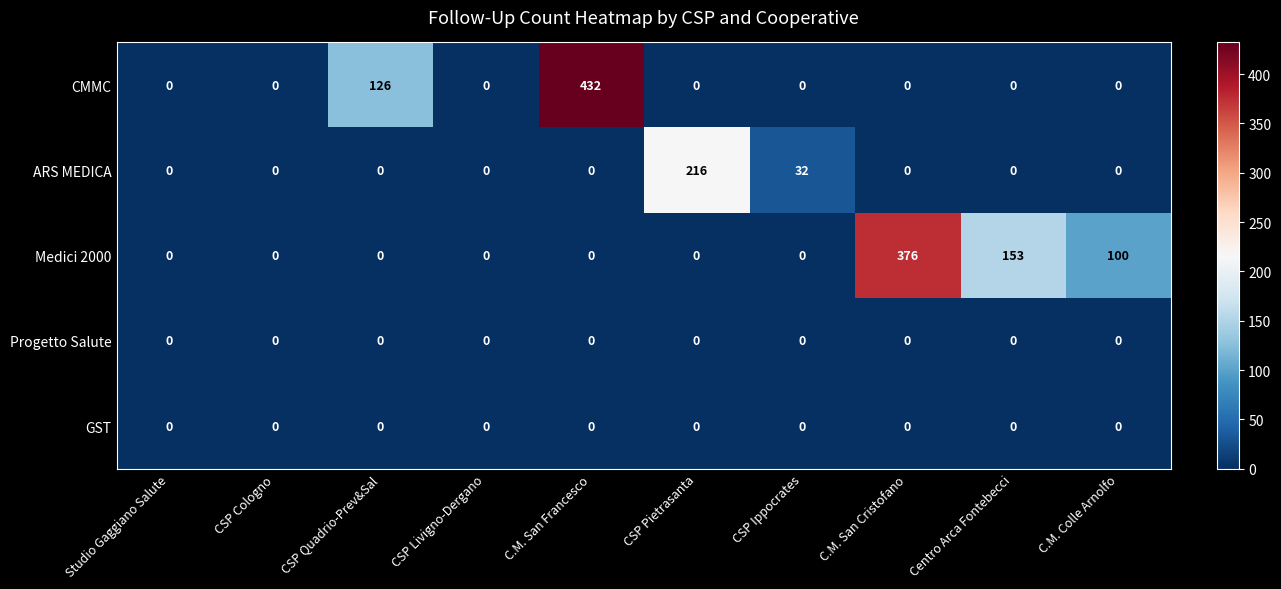

What is the spread (max minus min) of values at C.M. San Francesco?

432